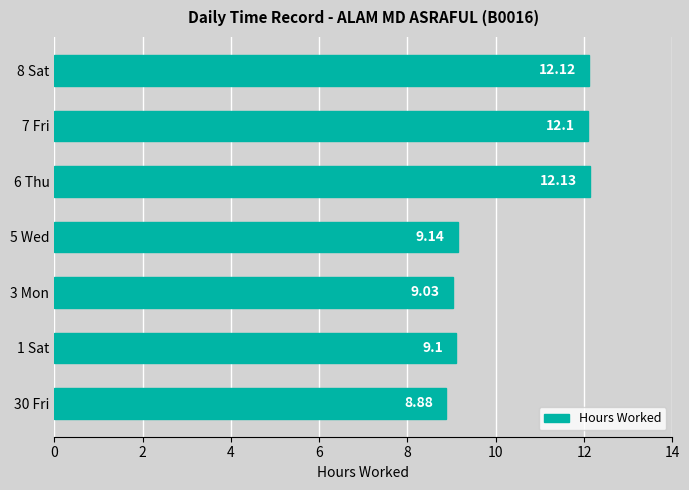

Which has a higher value, 7 Fri or 1 Sat?

7 Fri